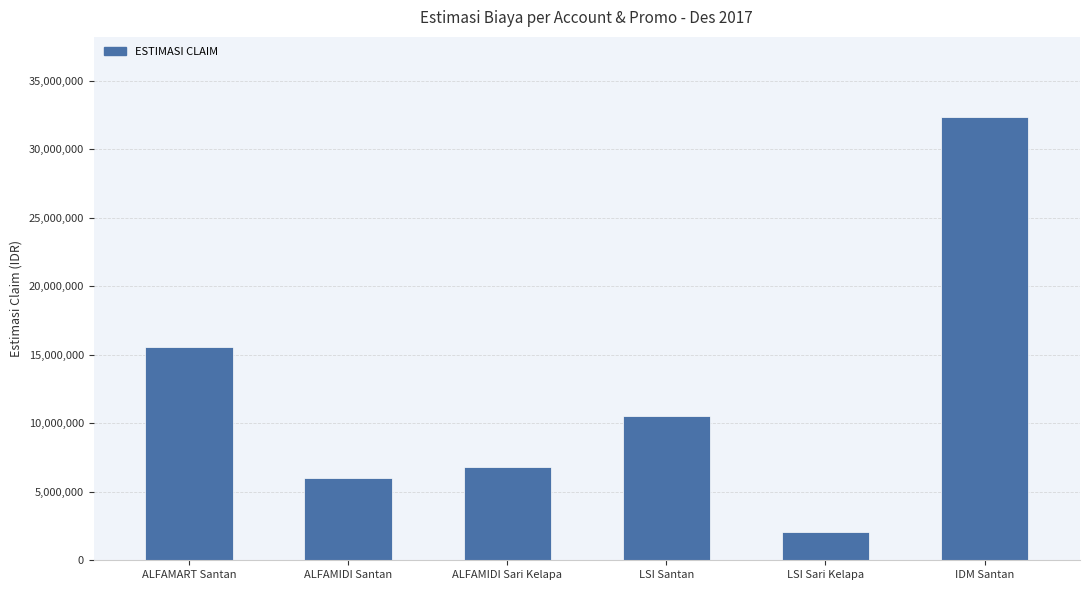

Where does the data first go above 10551600?

ALFAMART Santan